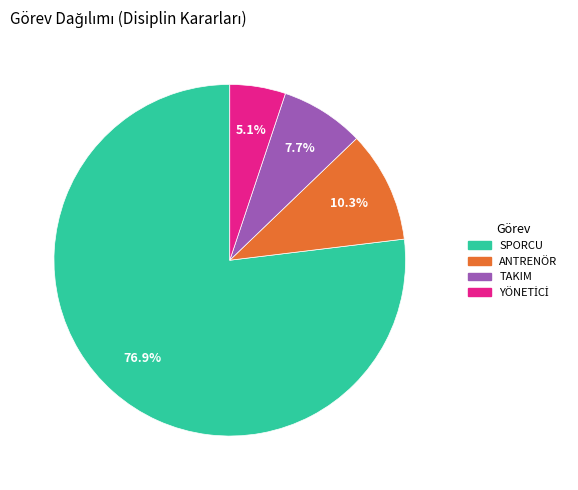

What percentage is the ANTRENÖR slice, to the nearest percent?

10%